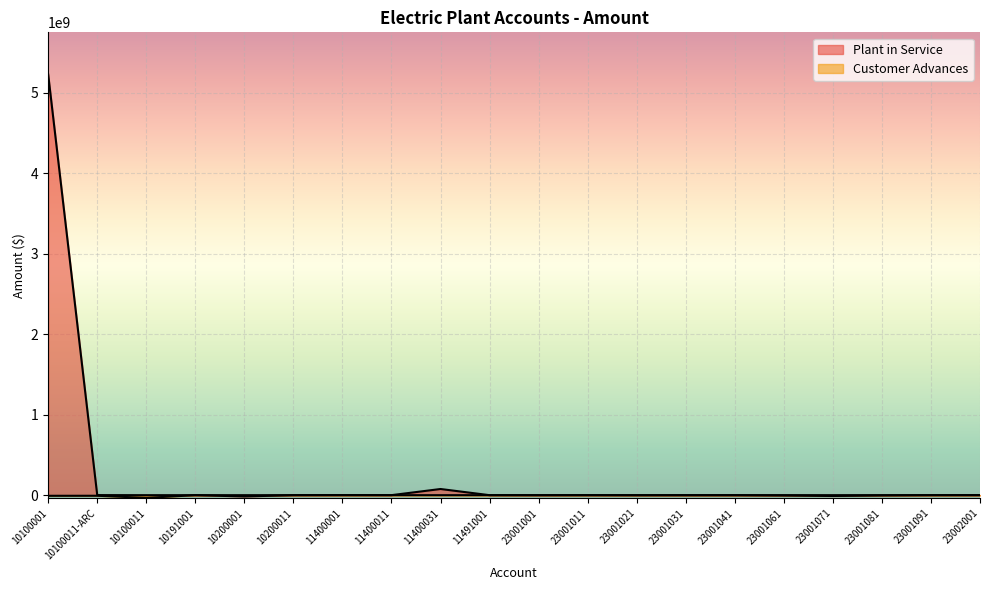

What is the lowest value of the Customer Advances series?

-33728944.6